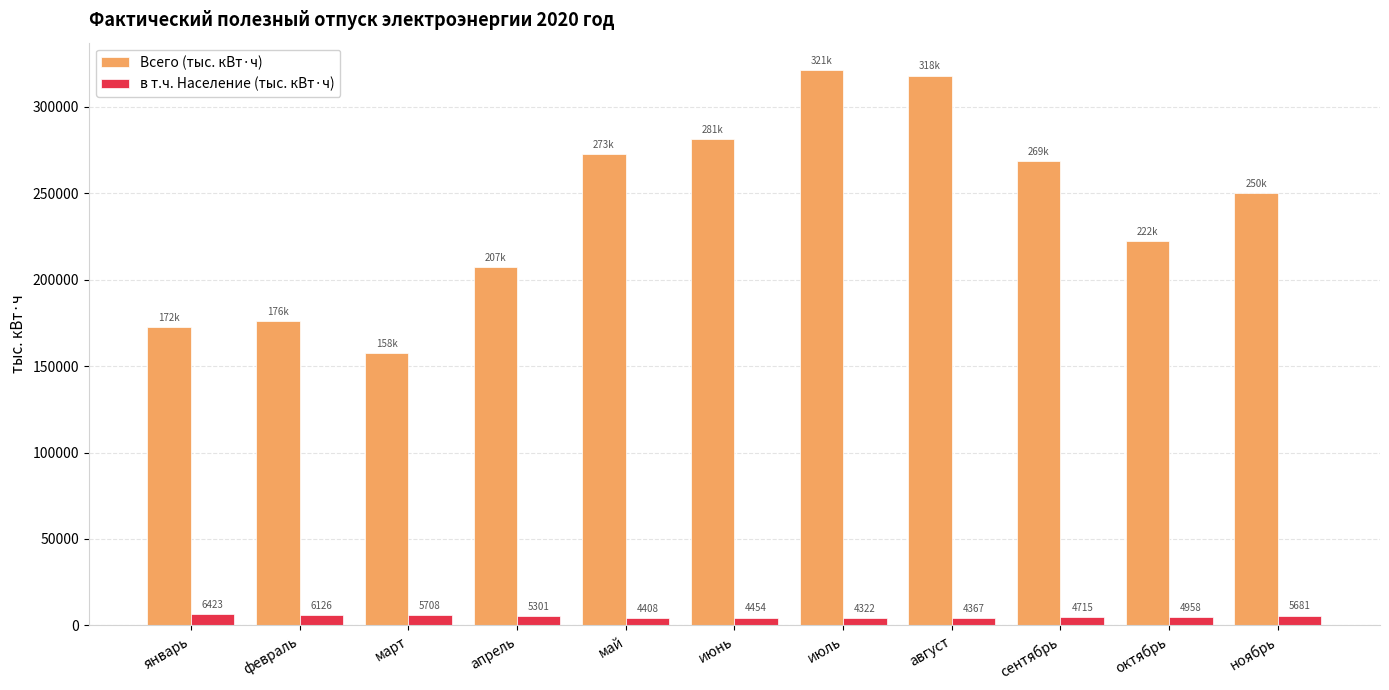

The value of Всего (тыс. кВт·ч) at апрель is 372969.3. True or false?

False